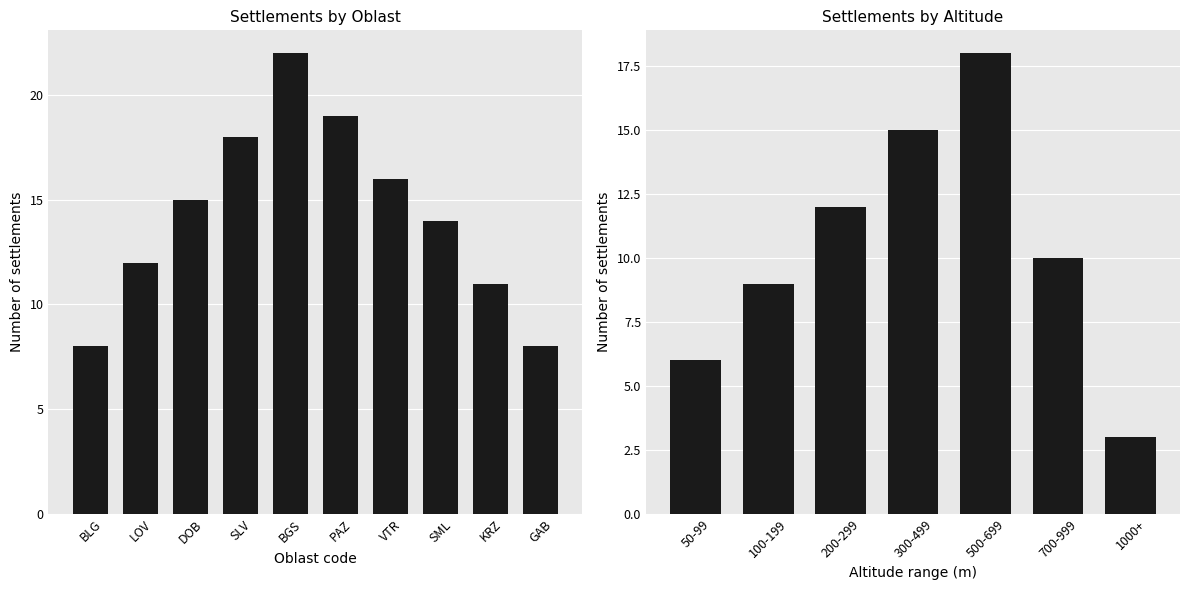

How many data points are less than 15?

5